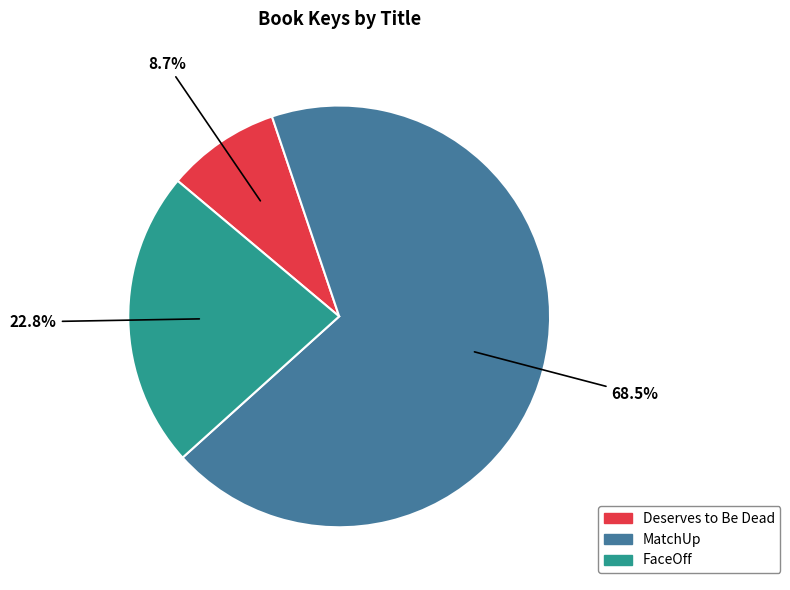

What is the majority slice?

MatchUp